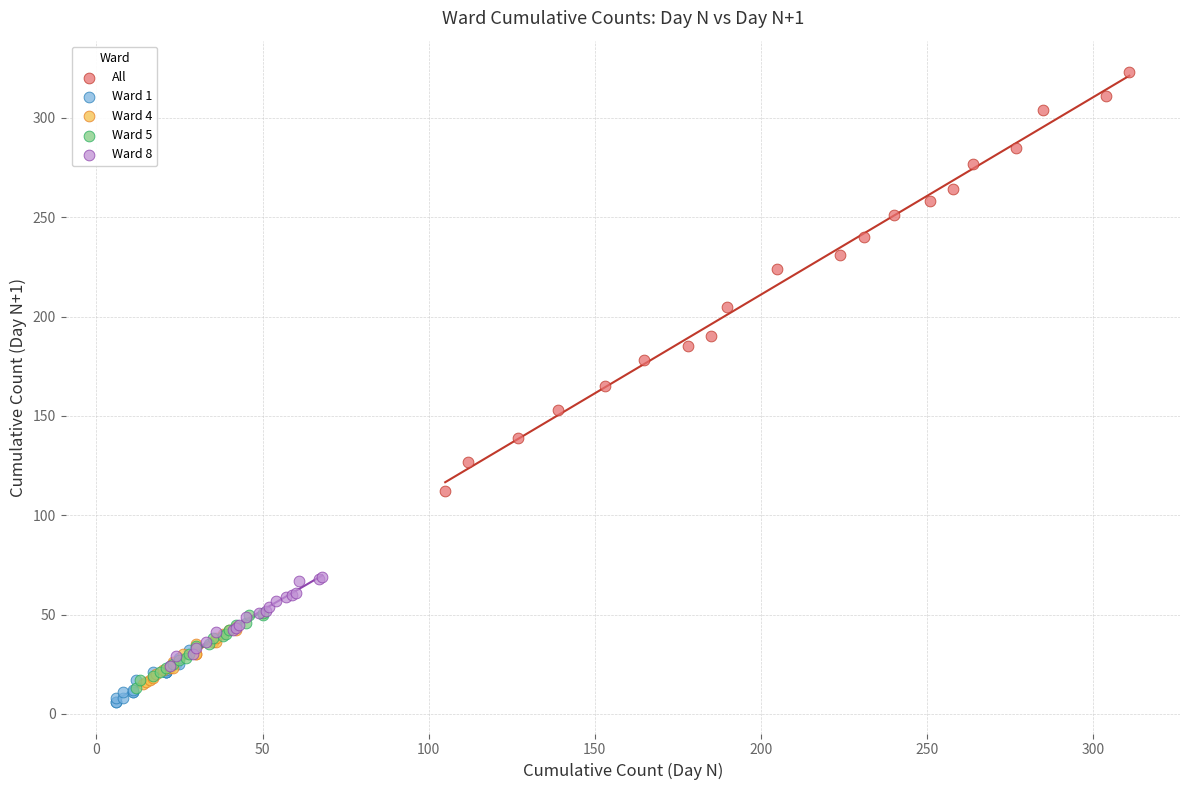

Which series contains the lowest Y value?

Ward 1